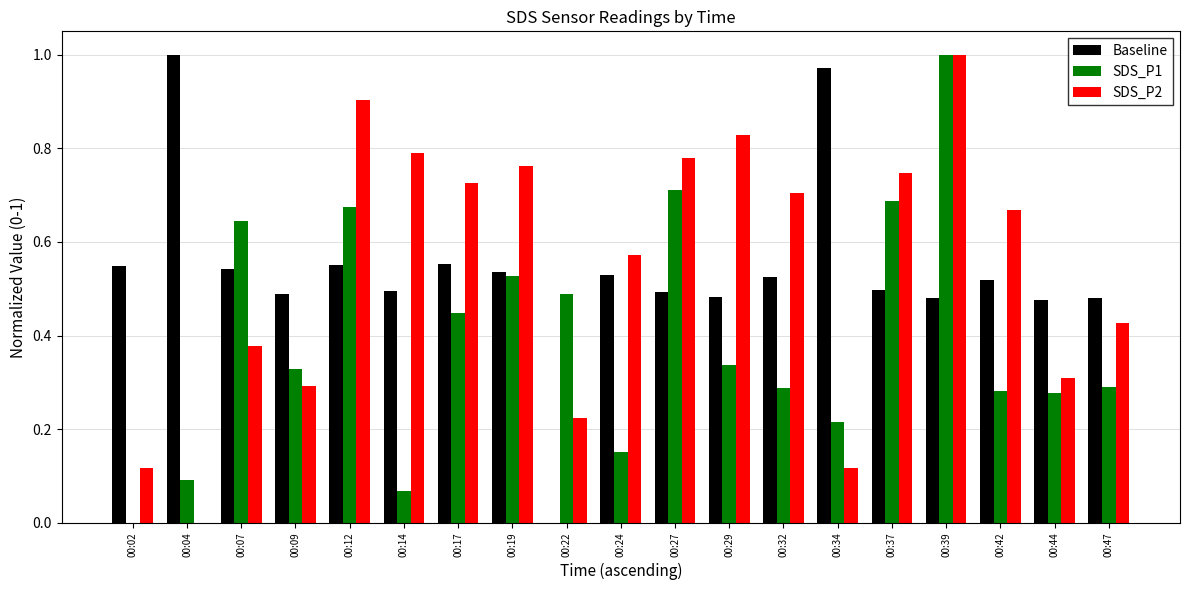

Is it true that SDS_P2 equals 1.2 at 00:32?

False